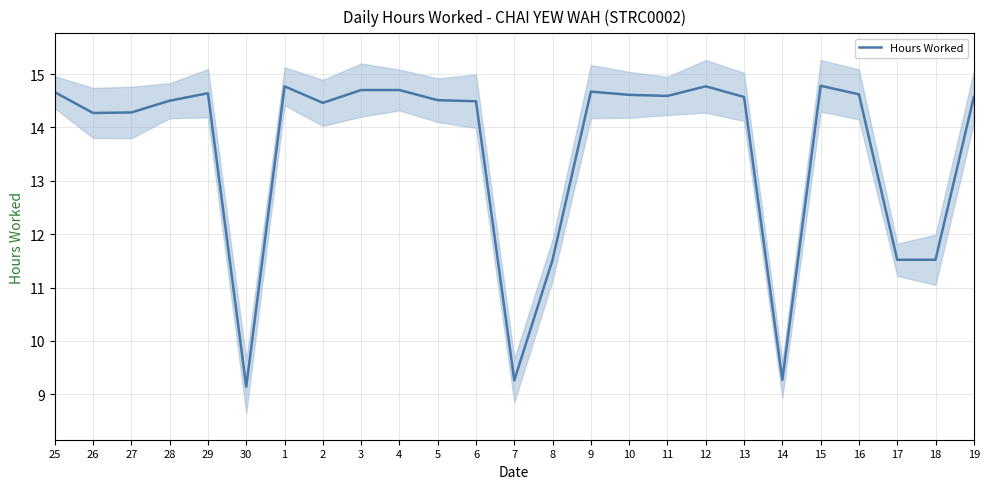

Reading left to right, list all the values displayed in this chart.

25=14.7	26=14.3	27=14.3	28=14.5	29=14.6	30=9.1	1=14.8	2=14.5	3=14.7	4=14.7	5=14.5	6=14.5	7=9.3	8=11.5	9=14.7	10=14.6	11=14.6	12=14.8	13=14.6	14=9.3	15=14.8	16=14.6	17=11.5	18=11.5	19=14.6